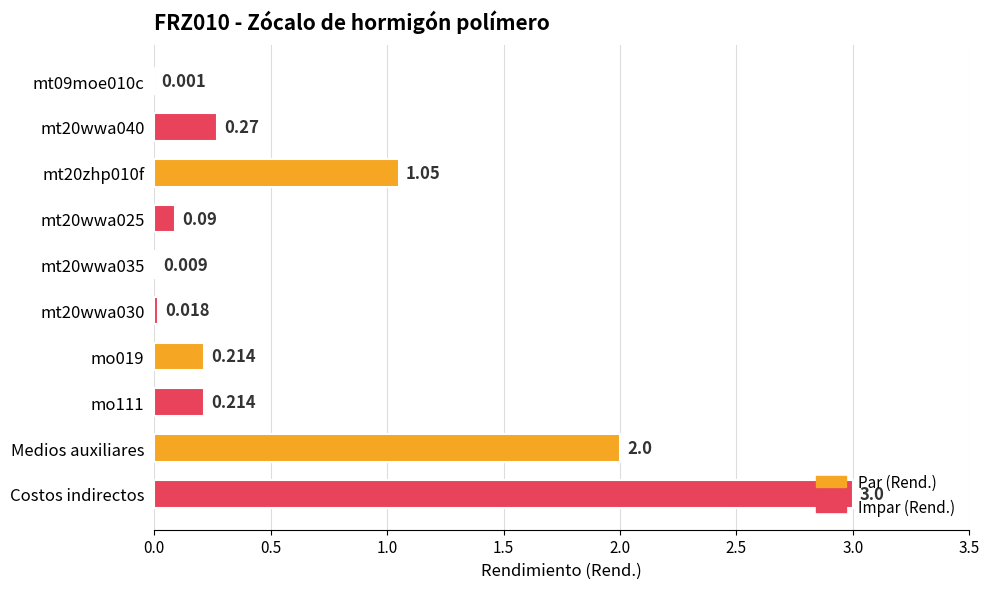

Between Costos indirectos and mt20wwa030, which is larger?

Costos indirectos